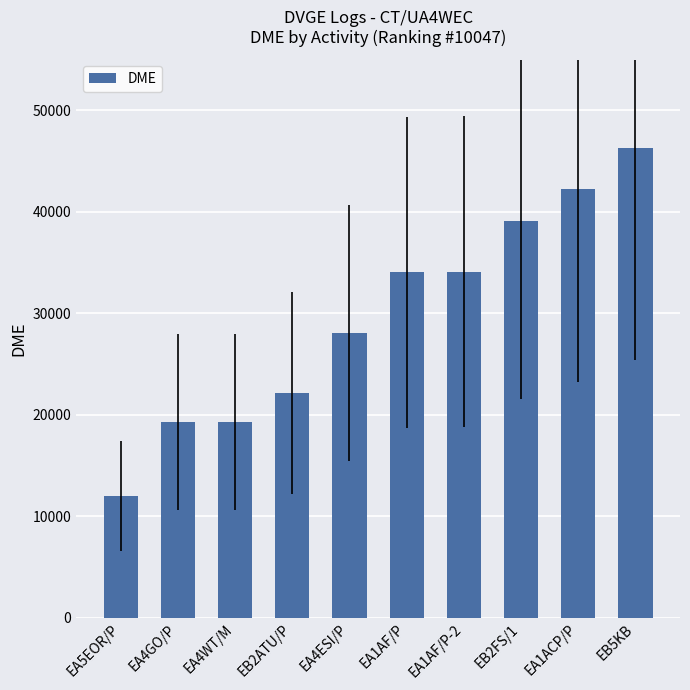

What is the difference between the values at EB2ATU/P and EB2FS/1?

16982